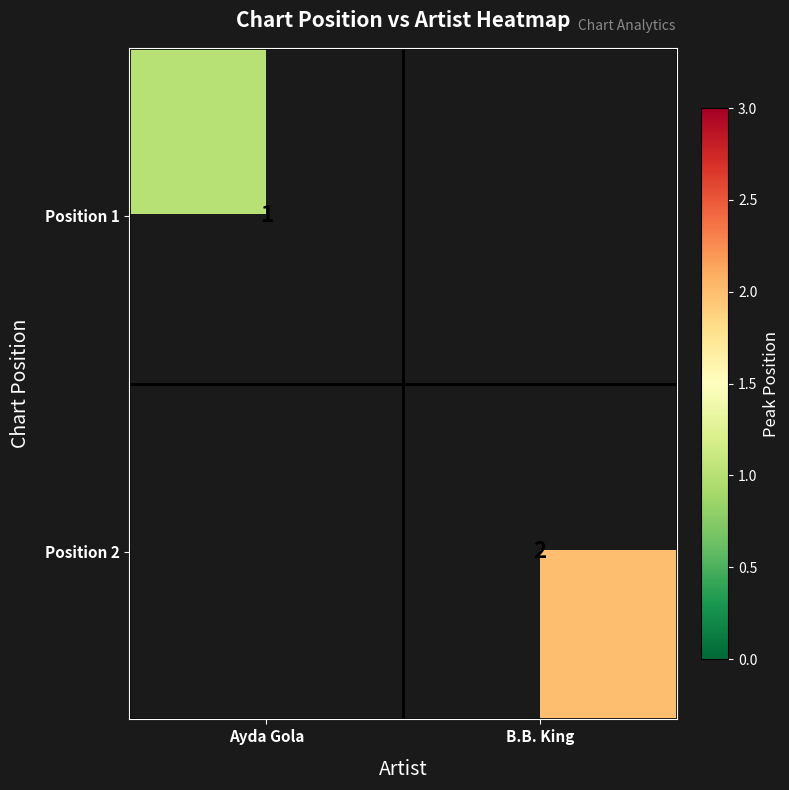

True or false: Position 2 has a value of 2 at B.B. King.

True